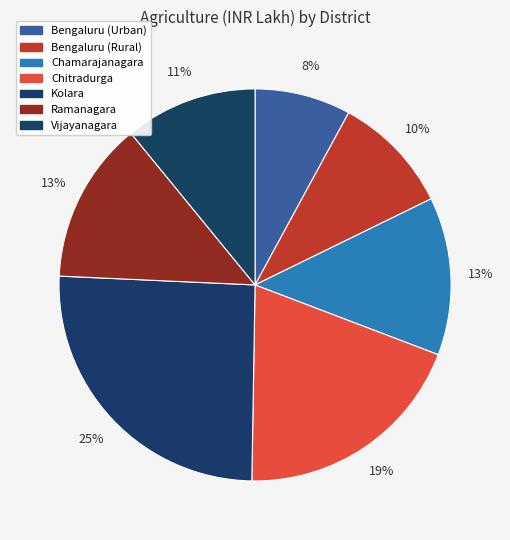

How many segments does this pie chart have?

7